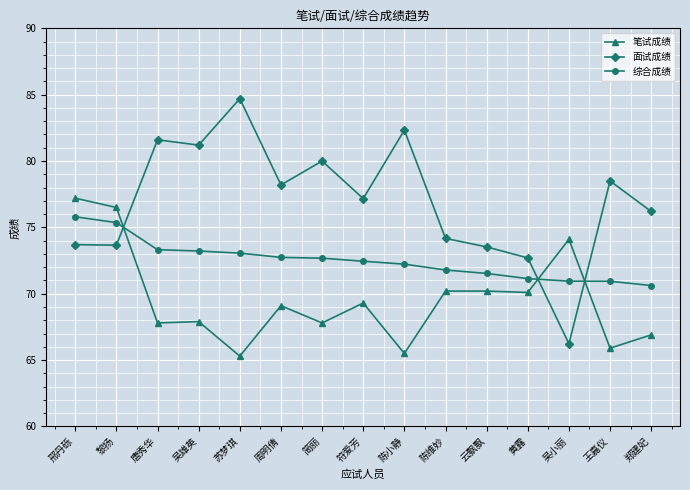

How many lines are shown in the chart?

3